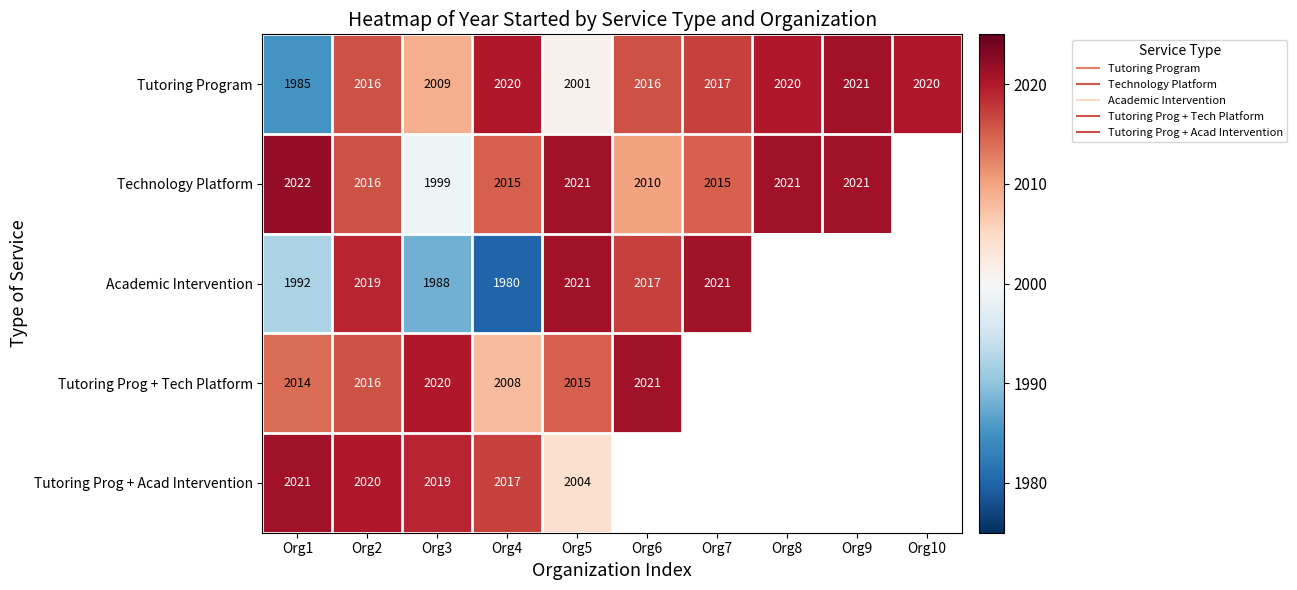

How many positive values does the Technology Platform series have?

9